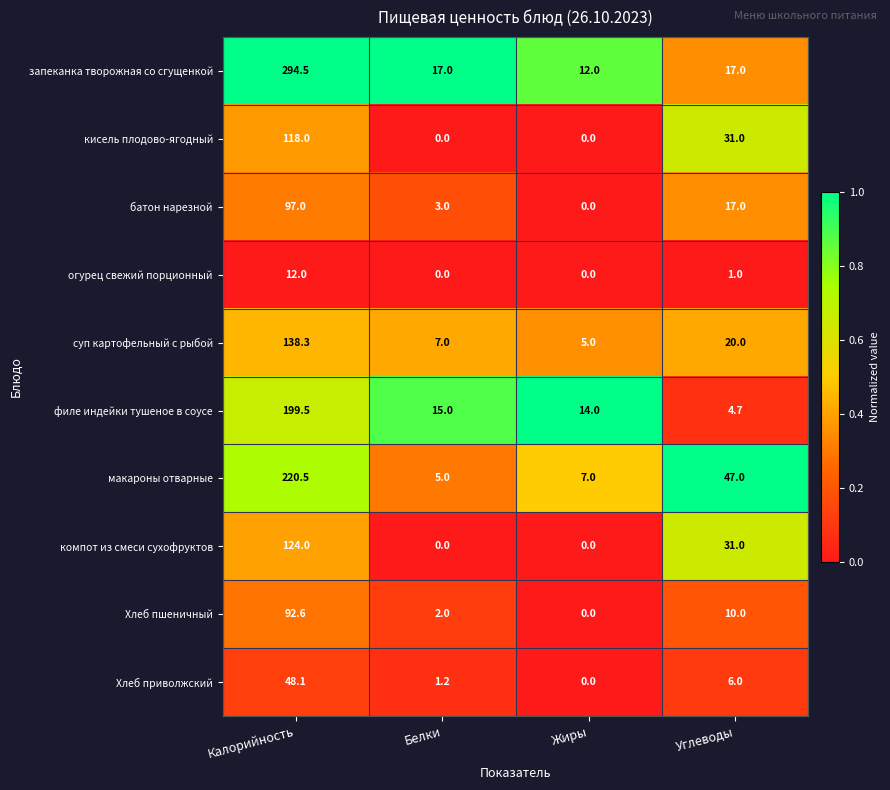

At how many categories does at least one series exceed 0?

4